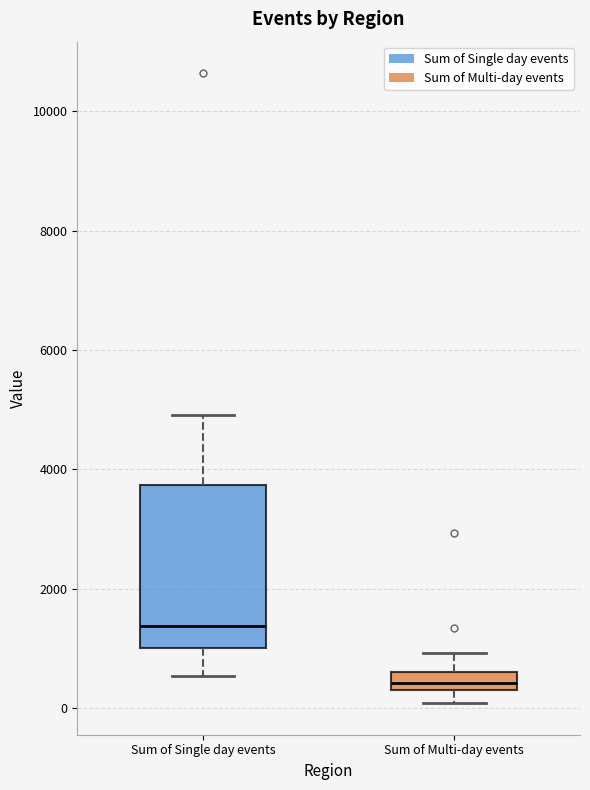

Which box is the tallest, from its lower edge to its upper edge?

Sum of Single day events